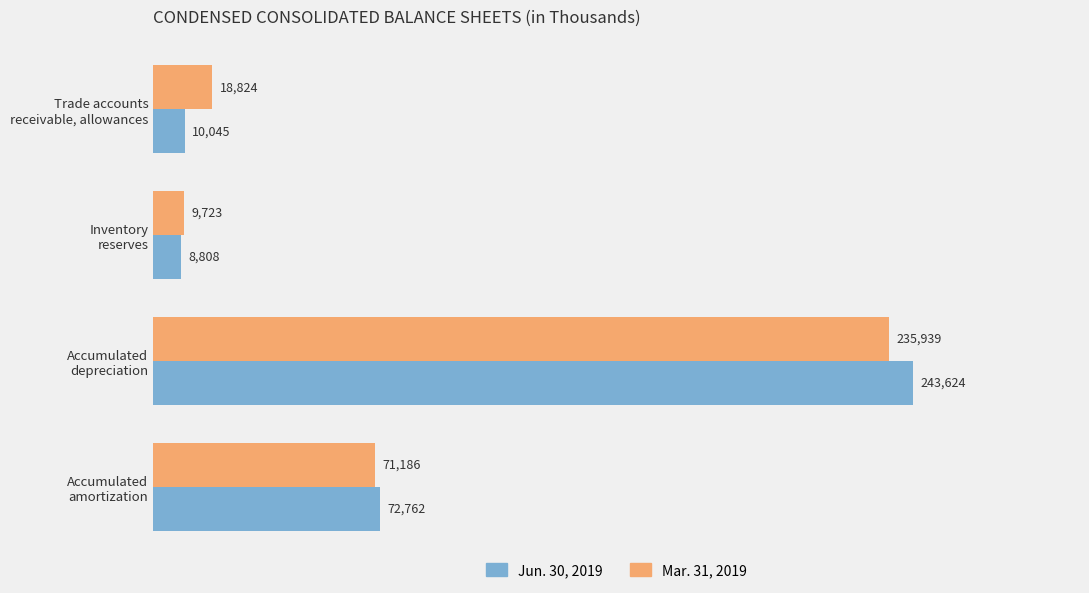

Which series has the widest spread of values?

Jun. 30, 2019